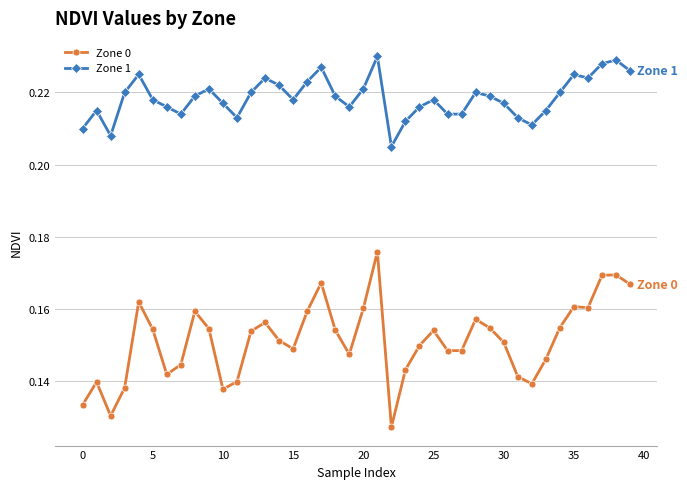

How many Zone 1 values are between 0 and 1?

40